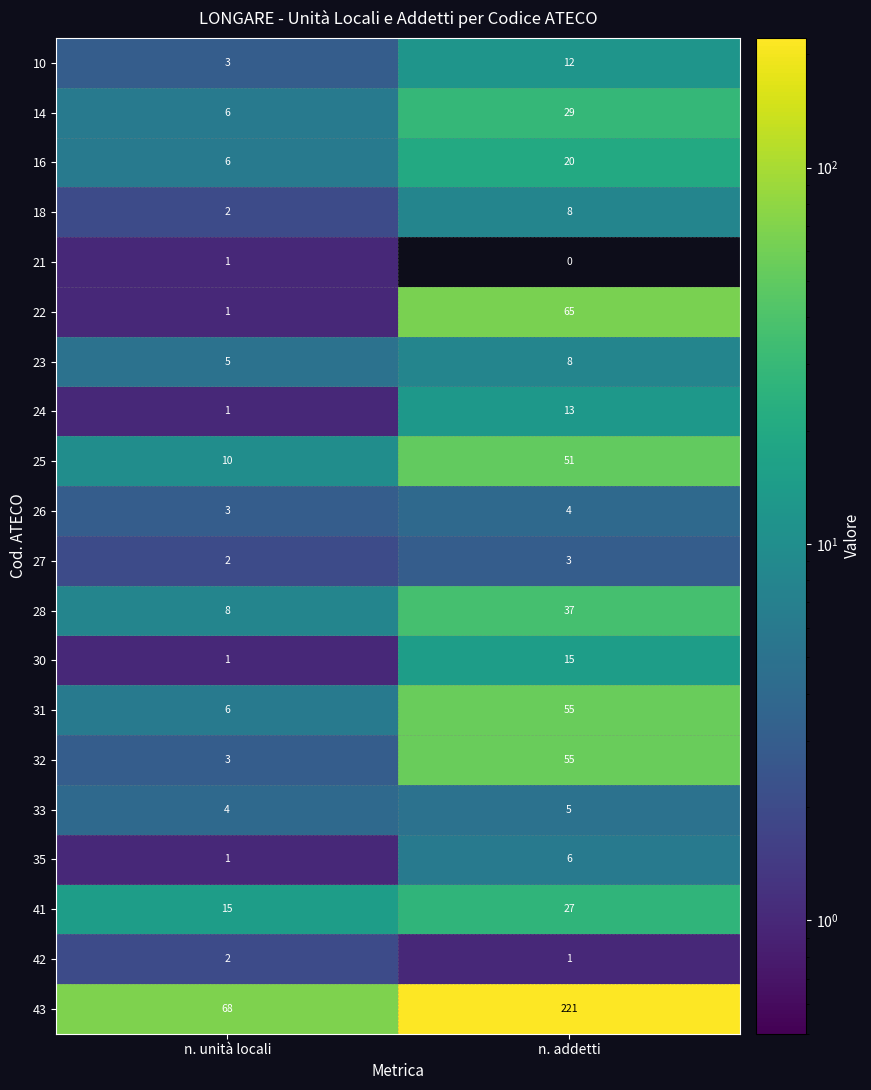

What is the sum of the 43 values at n. addetti and n. unità locali?

289